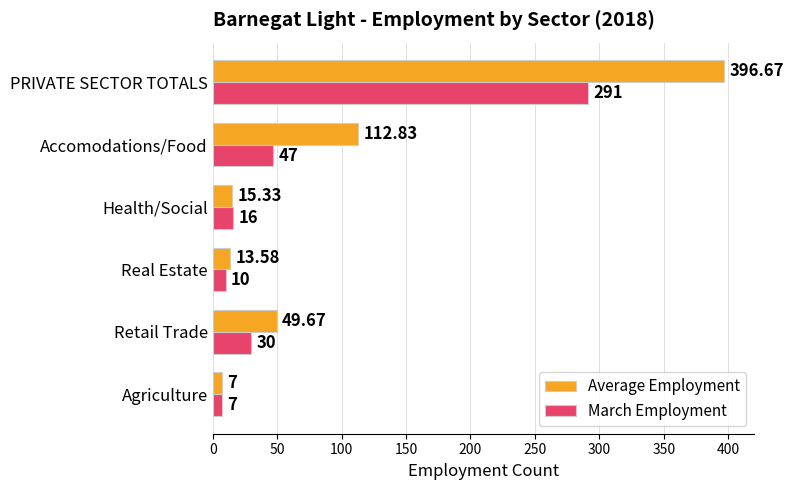

Which series has the largest total across all categories?

Average Employment